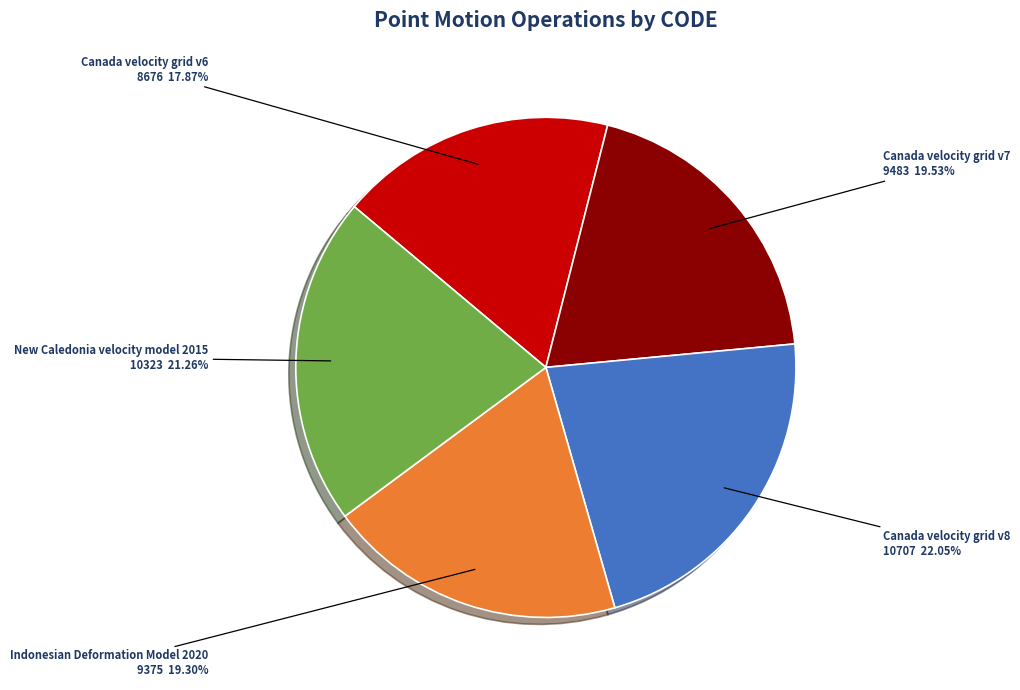

Which has a higher value, Canada velocity grid v8 or Canada velocity grid v7?

Canada velocity grid v8